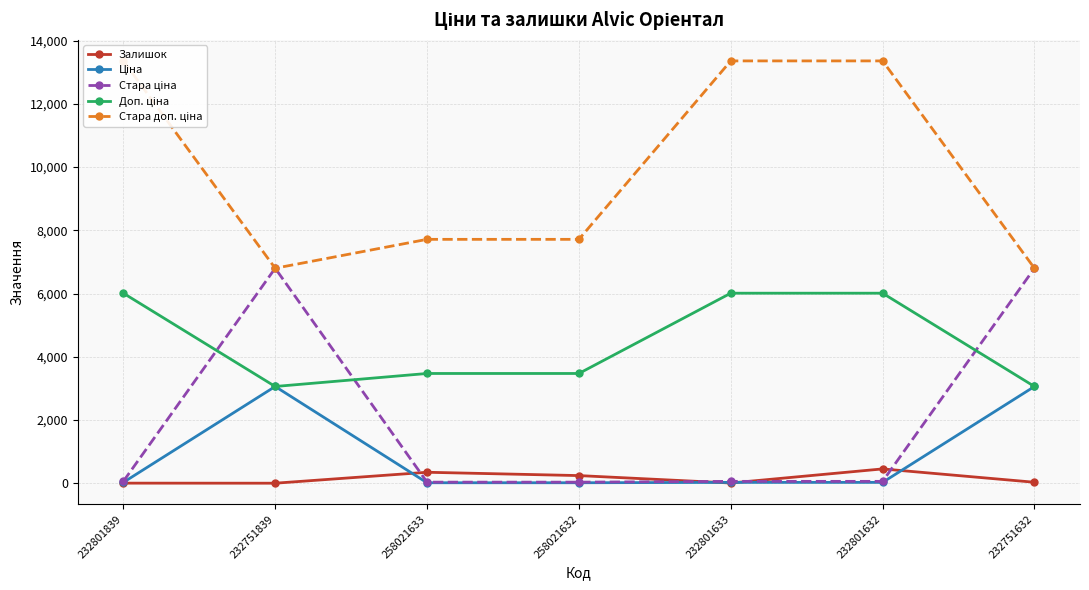

Reading left to right, list all the values displayed in this chart.

Залишок: 3.0	1.0	347.0	242.0	7.0	453.0	31.0
Ціна: 26.7	3059.7	15.4	15.4	26.7	26.7	3059.7
Стара ціна: 59.4	6799.2	34.3	34.3	59.4	59.4	6799.2
Доп. ціна: 6010.0	3060.0	3471.0	3471.0	6010.0	6010.0	3060.0
Стара доп. ціна: 13356.0	6799.2	7713.0	7713.0	13356.0	13356.0	6799.2